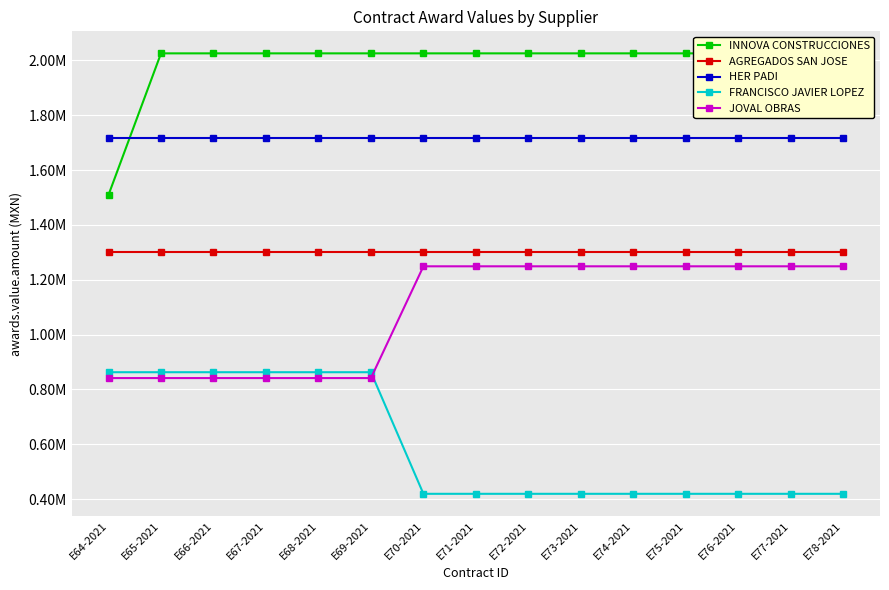

What is the total value across all series at E68-2021?

6746575.2